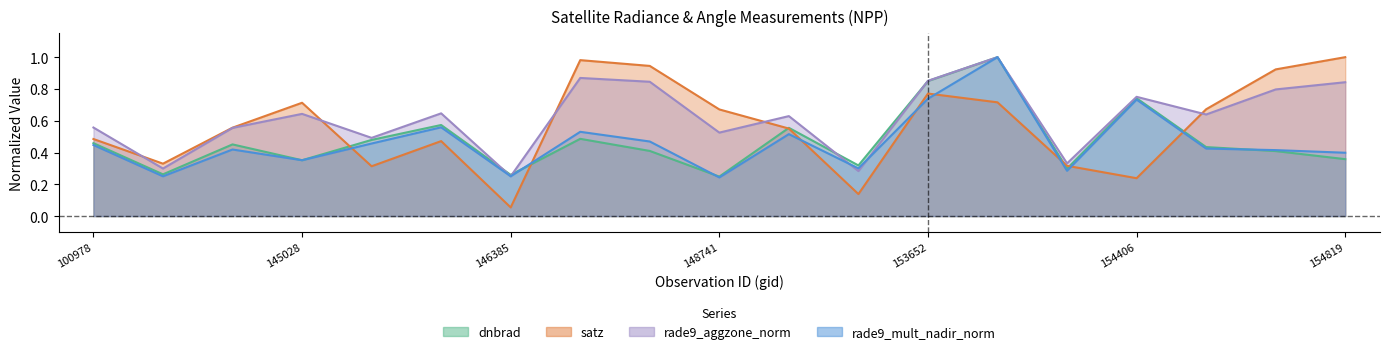

What is the average value of the satz series?

0.6